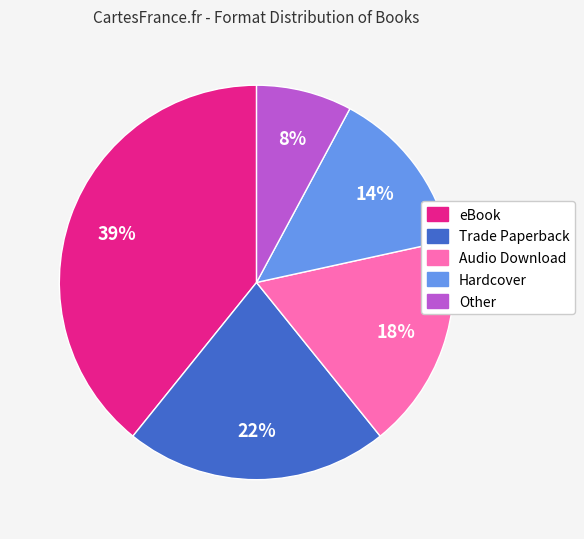

Which has a higher value, Hardcover or eBook?

eBook